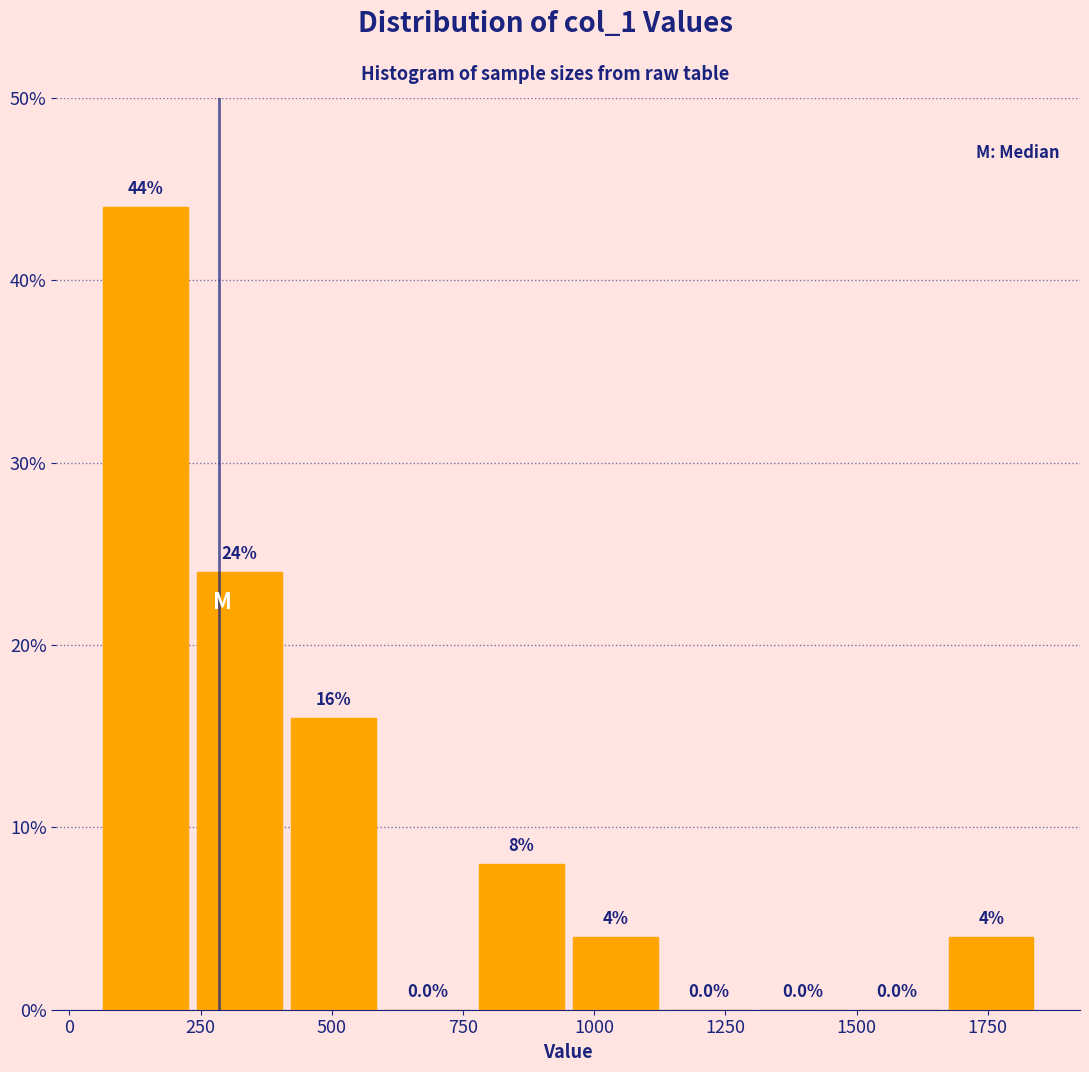

Read against the x-axis, roughly where is the centre of the tallest bar?

150